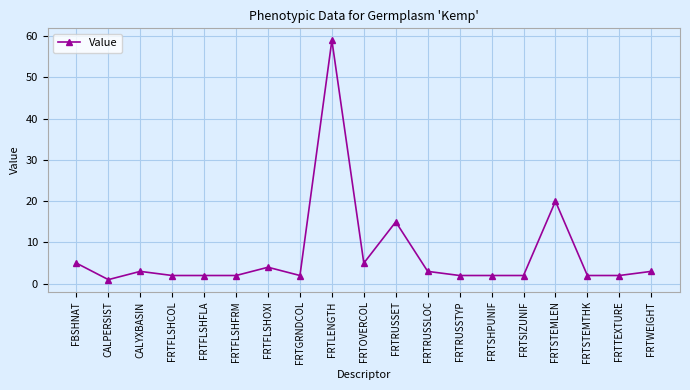

Between FBSHNAT and FRTFLSHFRM, which is larger?

FBSHNAT